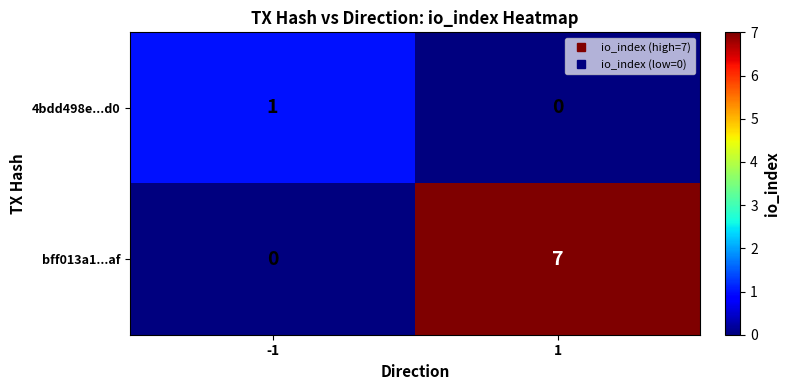

Which series has the largest total across all categories?

bff013a1...af